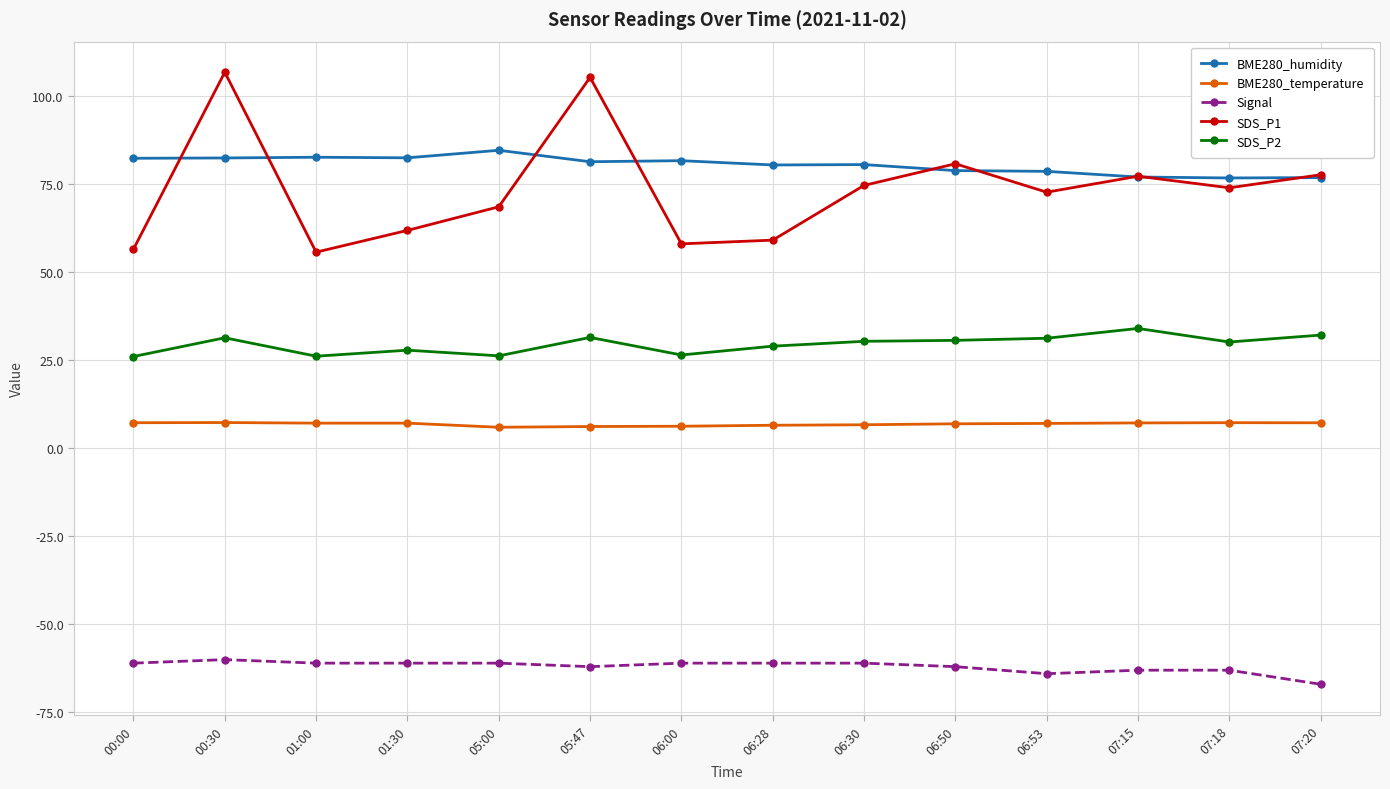

Where does the BME280_humidity series first go above 81?

00:00